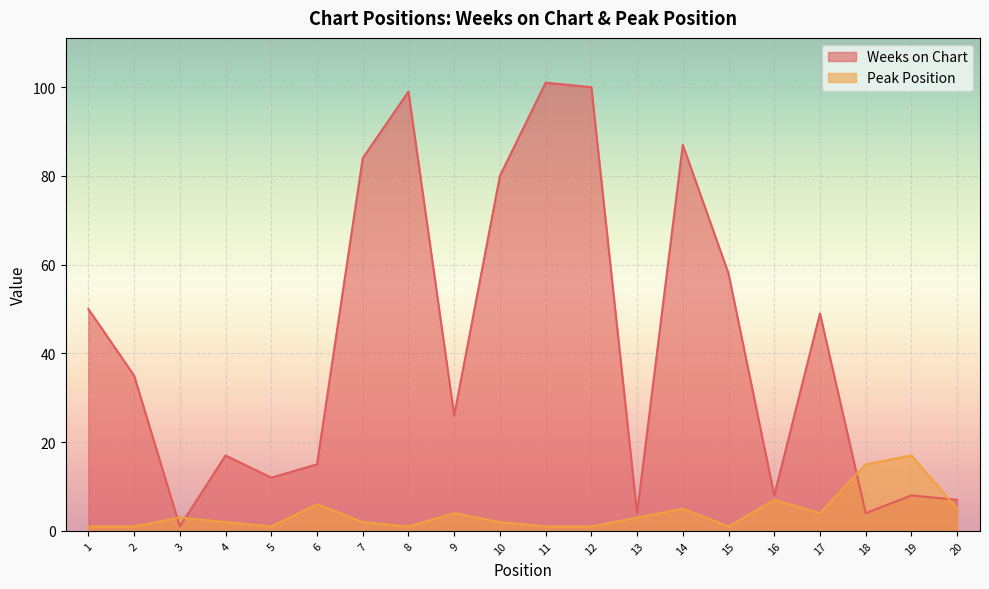

What is the average value of the Peak Position series?

4